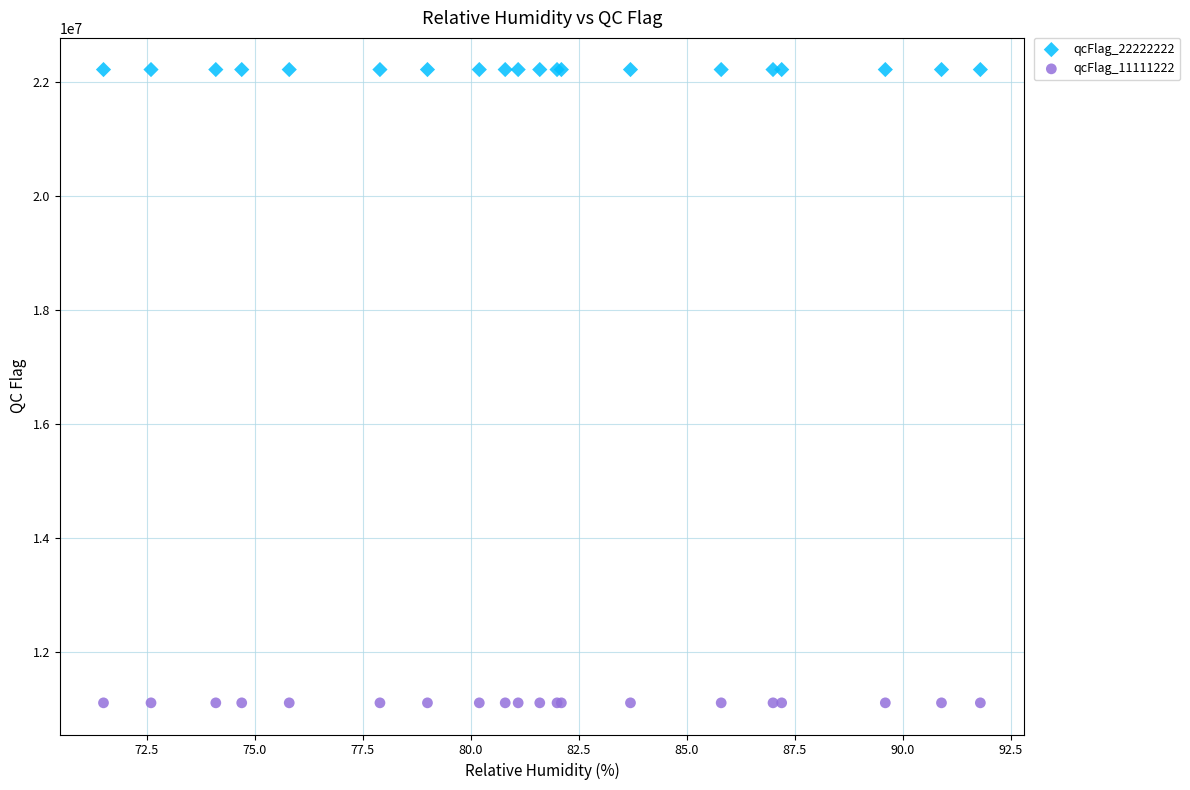

Which series contains the highest Y value?

qcFlag_22222222